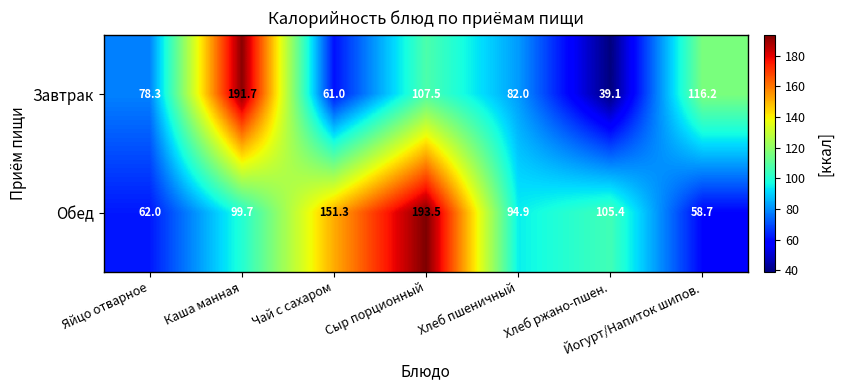

What is the difference between the Обед values at Каша манная and Йогурт/Напиток шипов.?

41.0